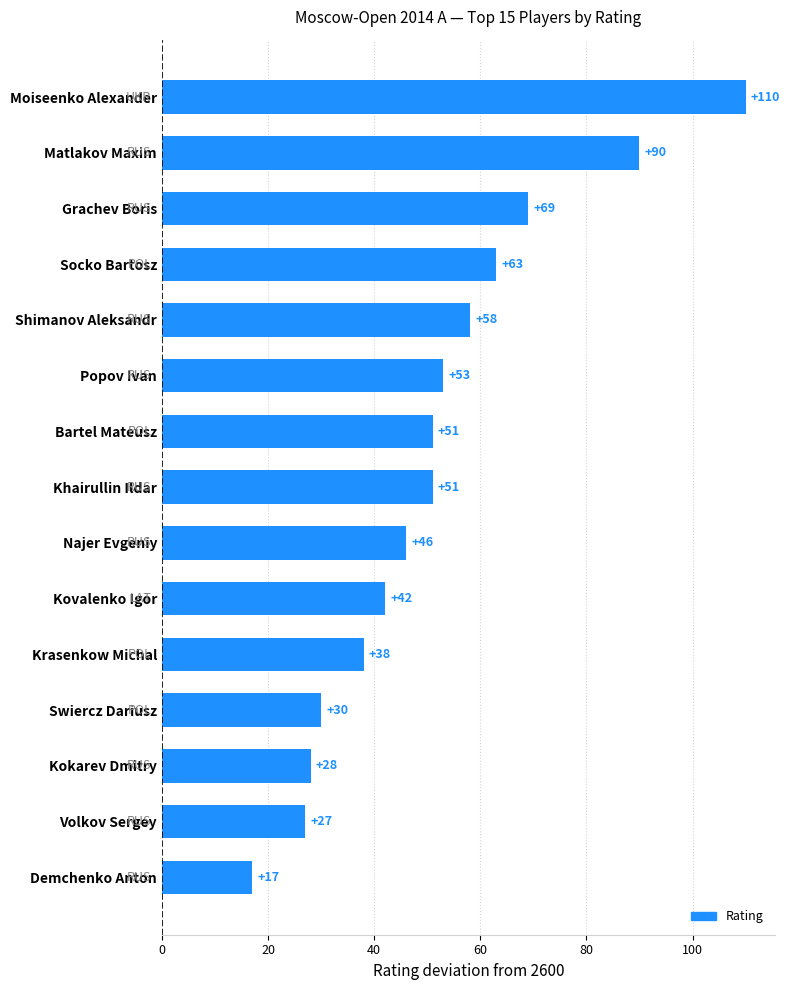

Reading top to bottom, transcribe all the data shown in this chart.

110	90	69	63	58	53	51	51	46	42	38	30	28	27	17